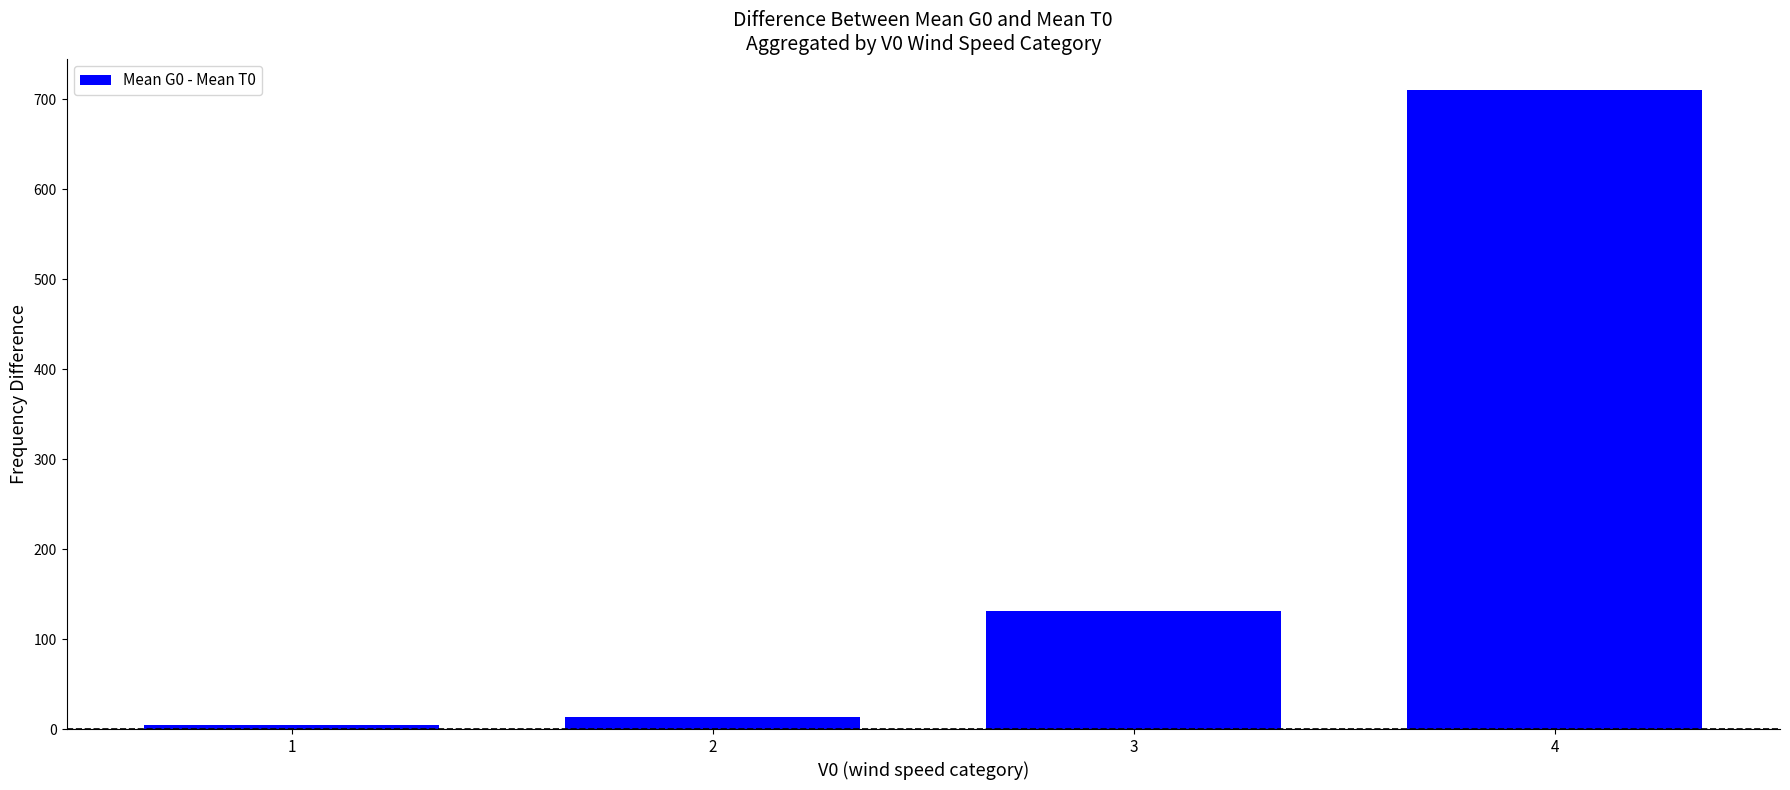

The value at 3 is 131. True or false?

True